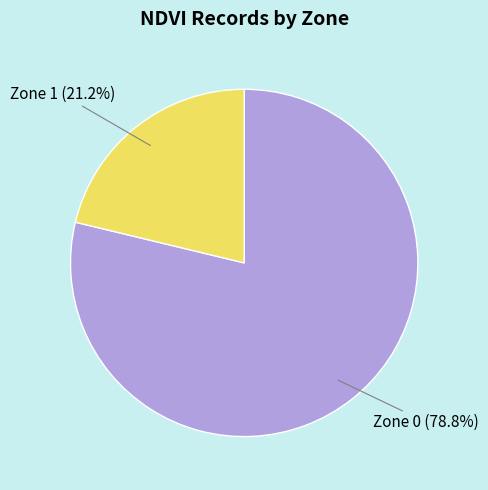

Approximately how many times larger is the value at Zone 0 compared to Zone 1?

3.7